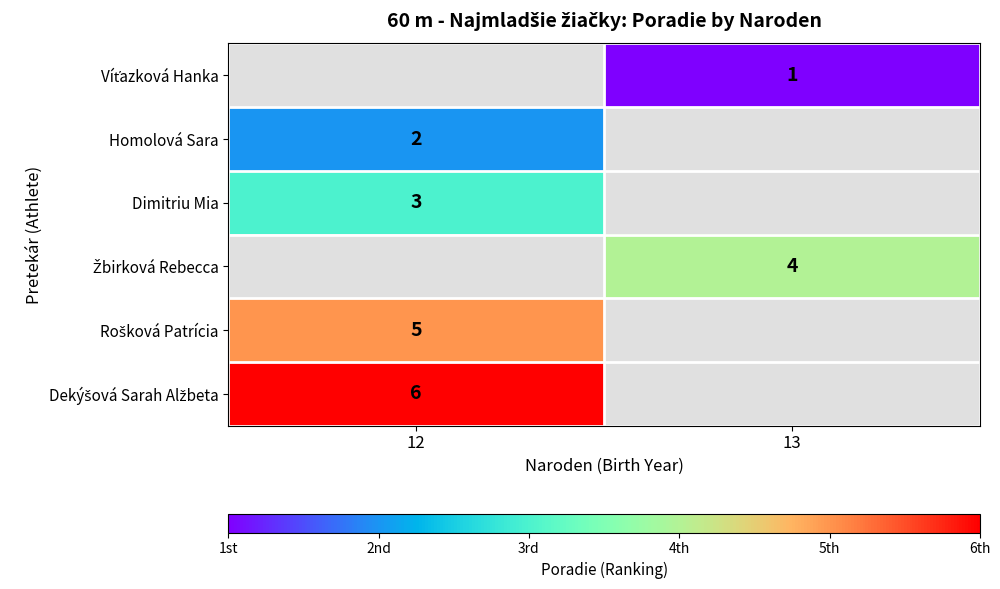

Is it true that Homolová Sara equals 1 at 12?

False